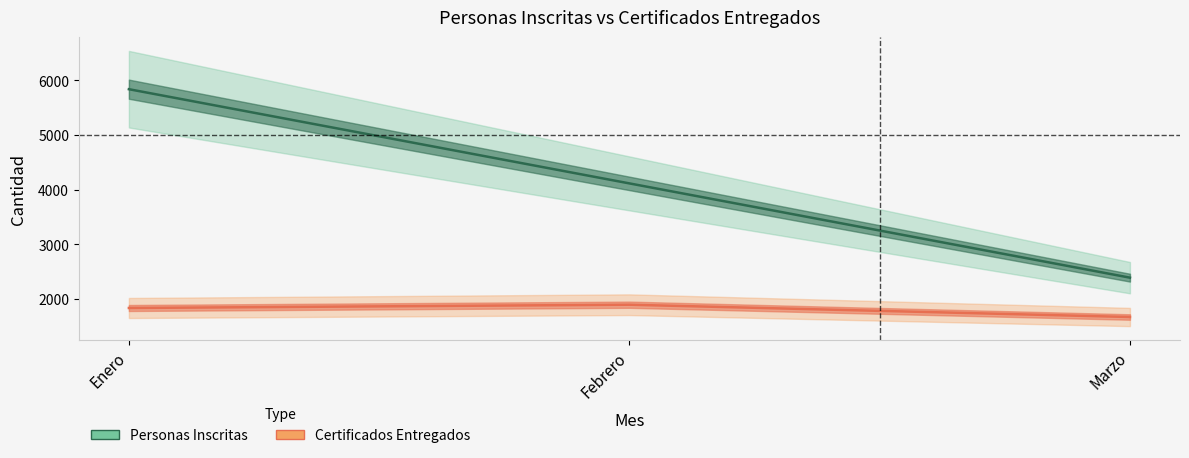

Which series changed the most between Febrero and Marzo?

Personas Inscritas